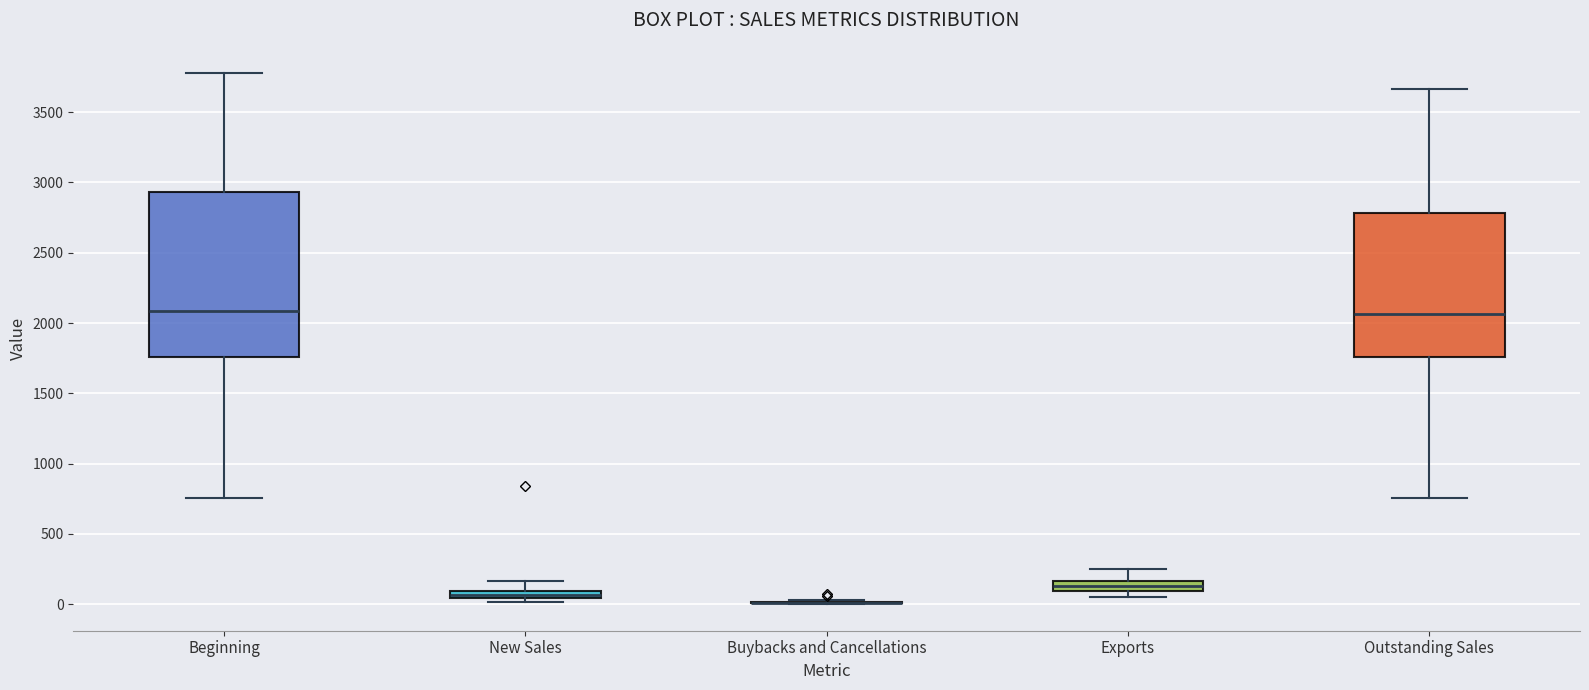

Comparing the boxes themselves (not the whiskers), which one is the tallest?

Beginning